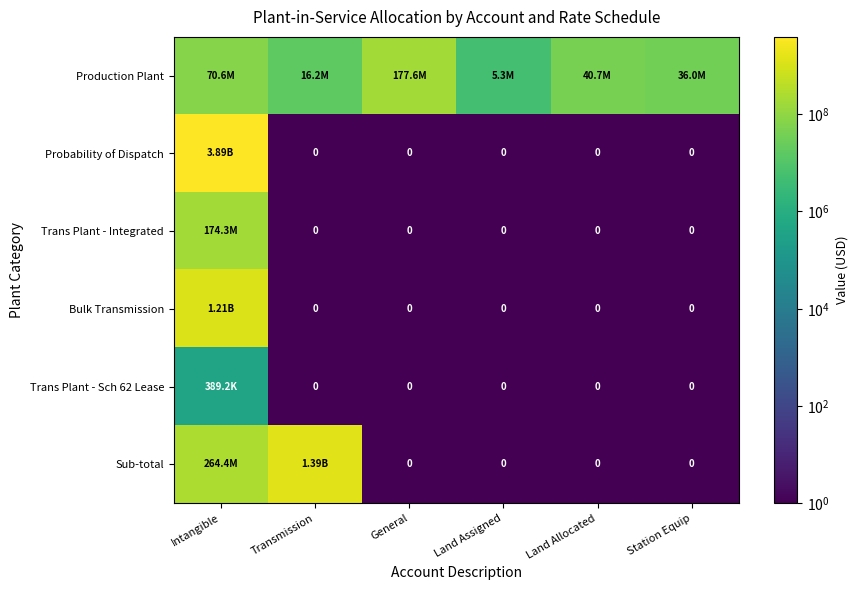

Between Intangible and Land Allocated, which series saw the biggest shift?

Probability of Dispatch